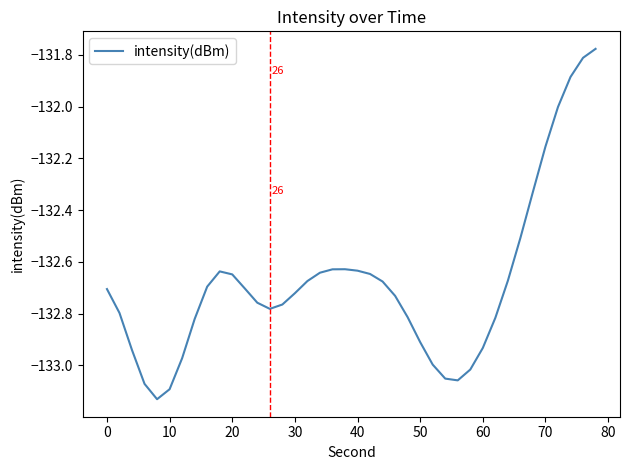

What is the difference between the maximum and minimum values?

1.4